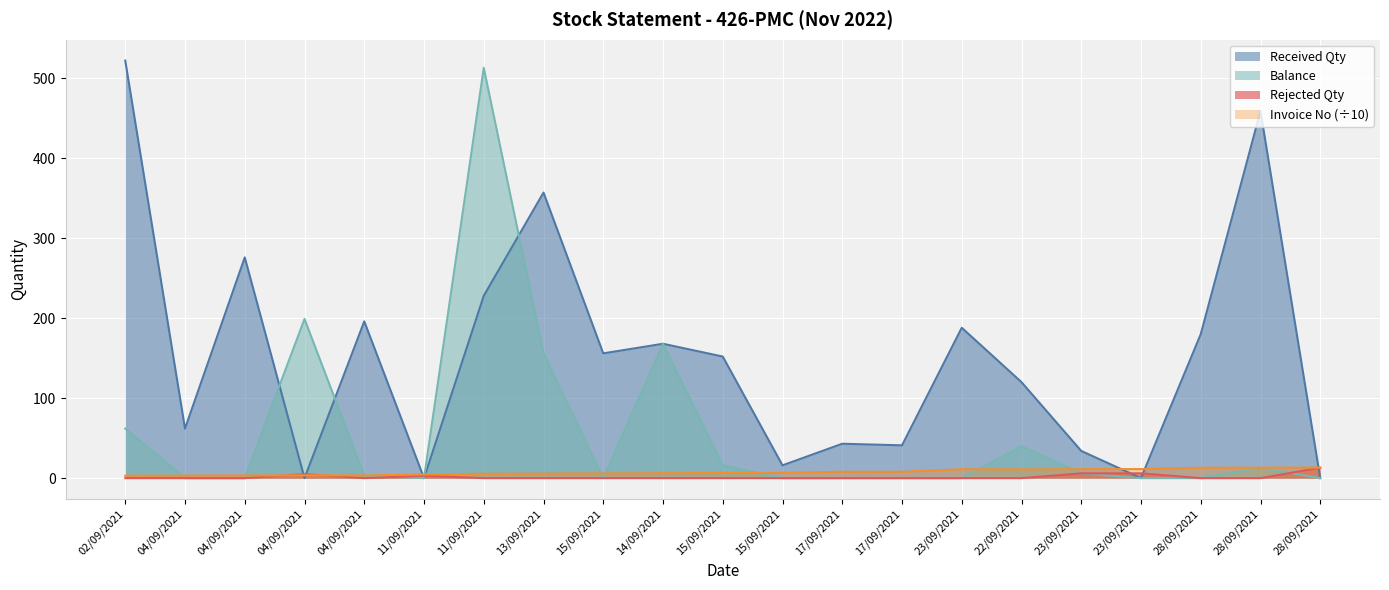

What is the spread (max minus min) of values at 04/09/2021?

62.0